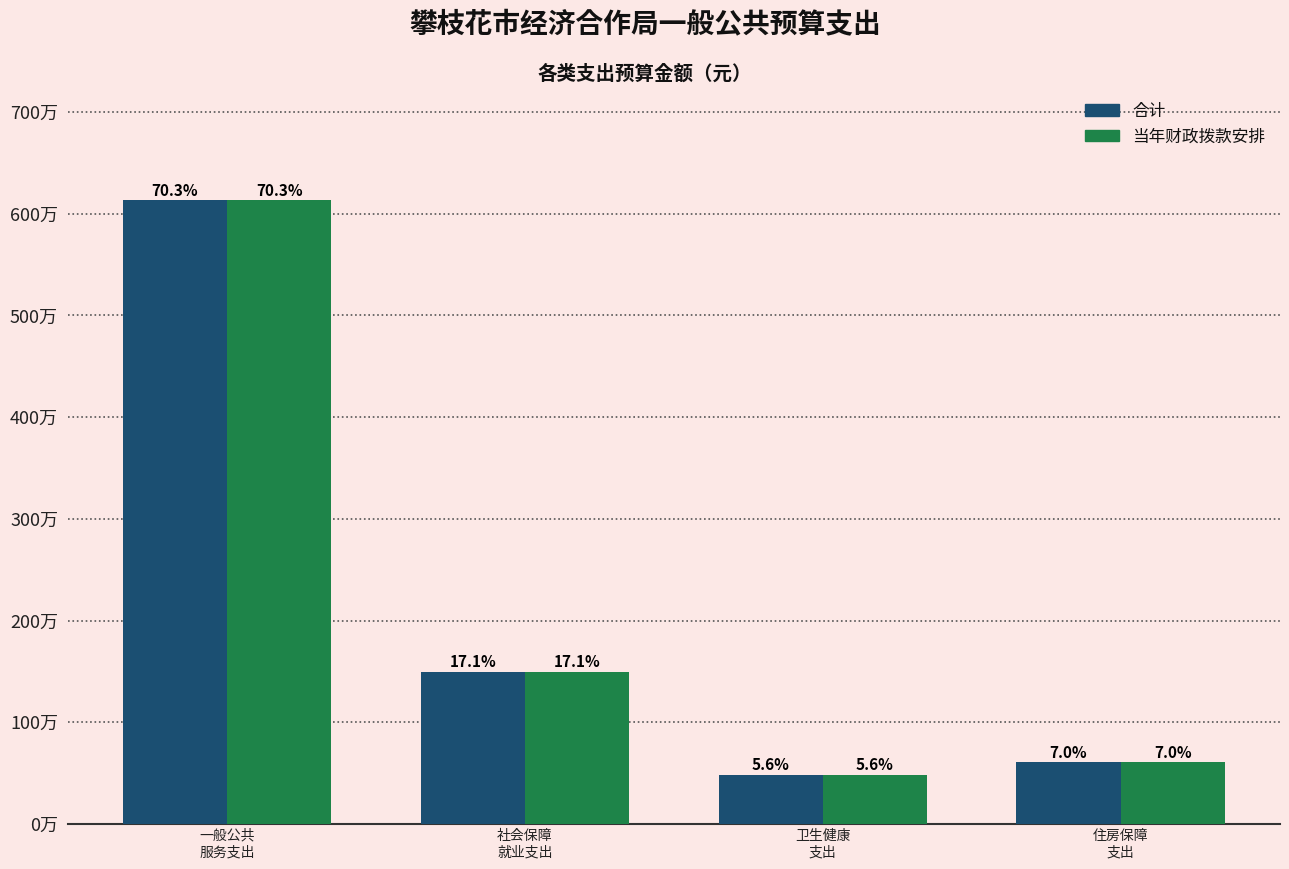

Which category has the lowest value in the 合计 series?

卫生健康
支出